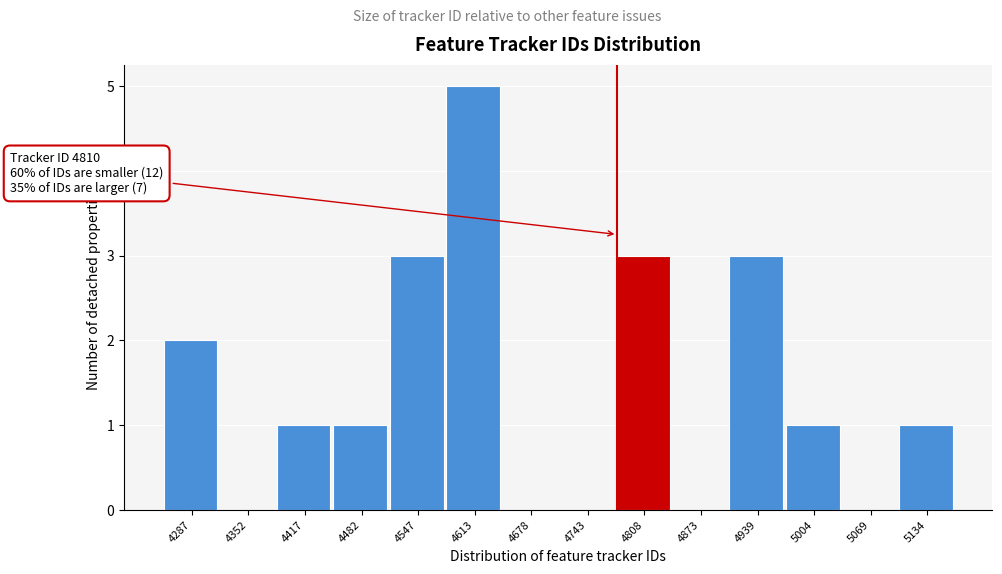

Reading right to left, list all the values displayed in this chart.

5134=1	5069=0	5004=1	4939=3	4873=0	4808=3	4743=0	4678=0	4613=5	4547=3	4482=1	4417=1	4352=0	4287=2